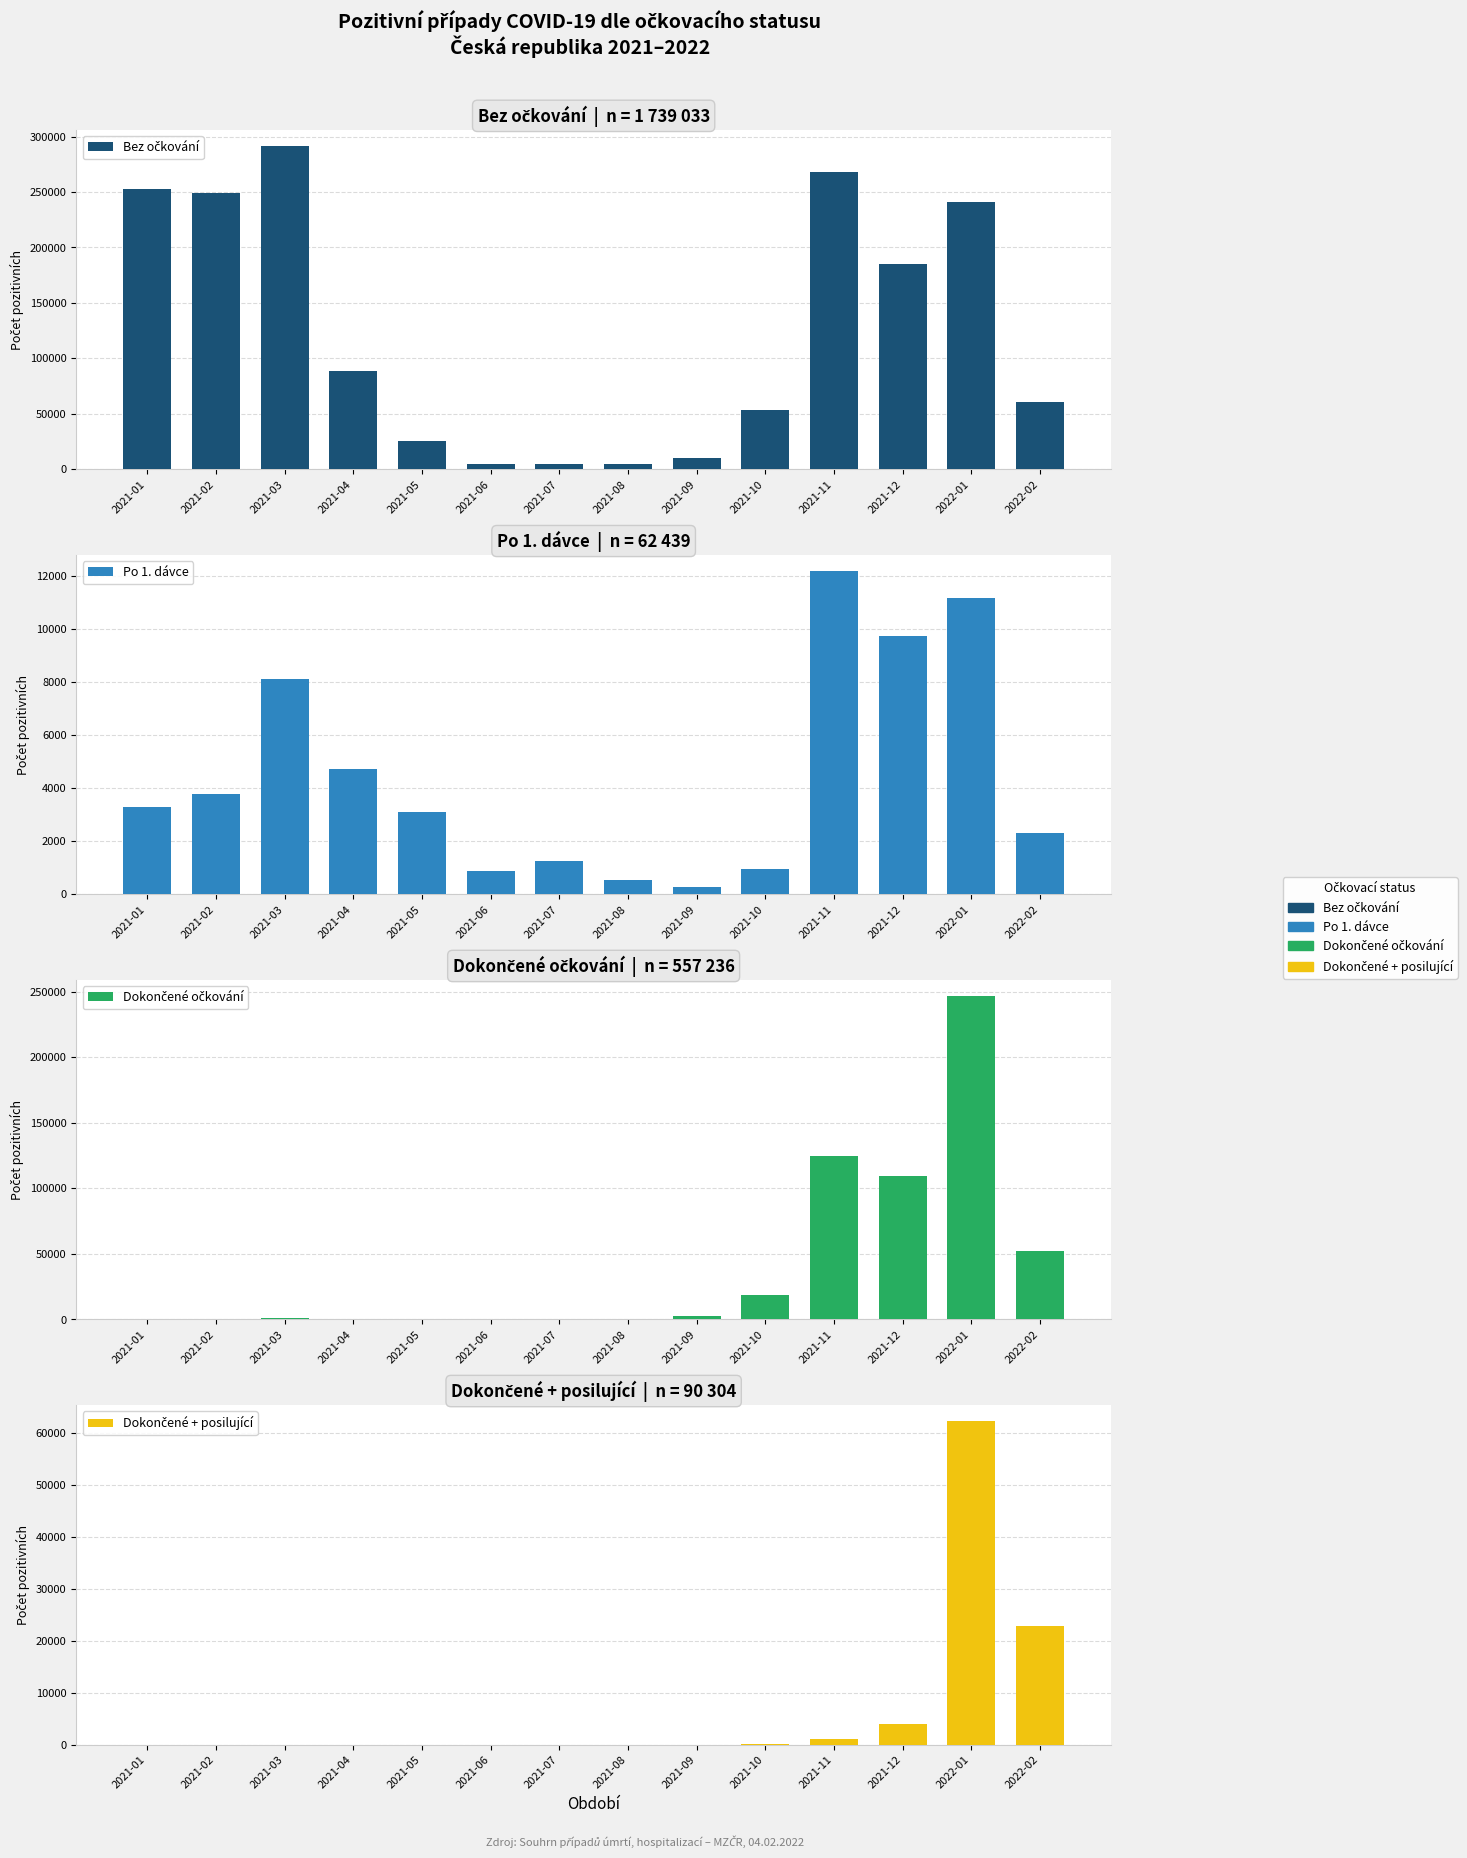

What is the sum of all Po 1. dávce values?

62439